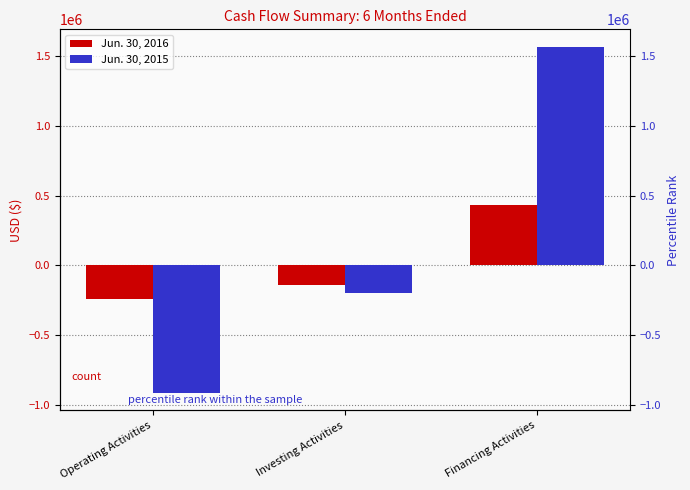

List the labels in order of Jun. 30, 2016 value, smallest first.

Operating Activities, Investing Activities, Financing Activities